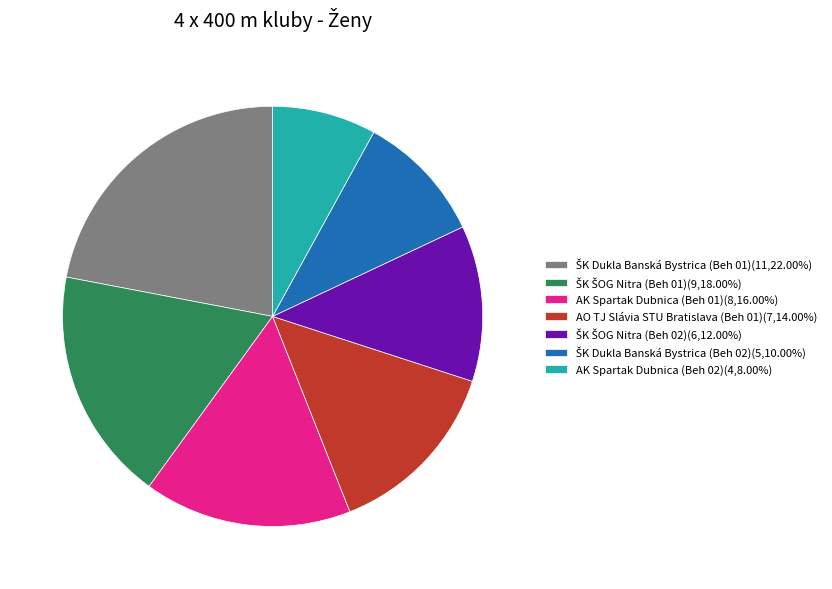

Is AO TJ Slávia STU Bratislava (Beh 01)(7,14.00%) the majority of the pie?

No